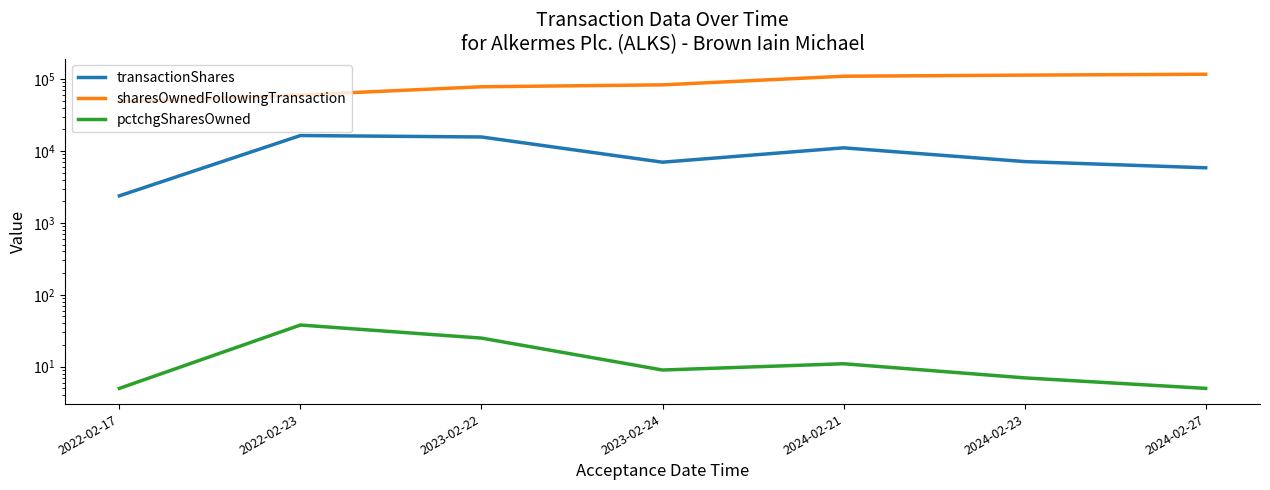

What is the value of the transactionShares point at the 5th from the left?

11035